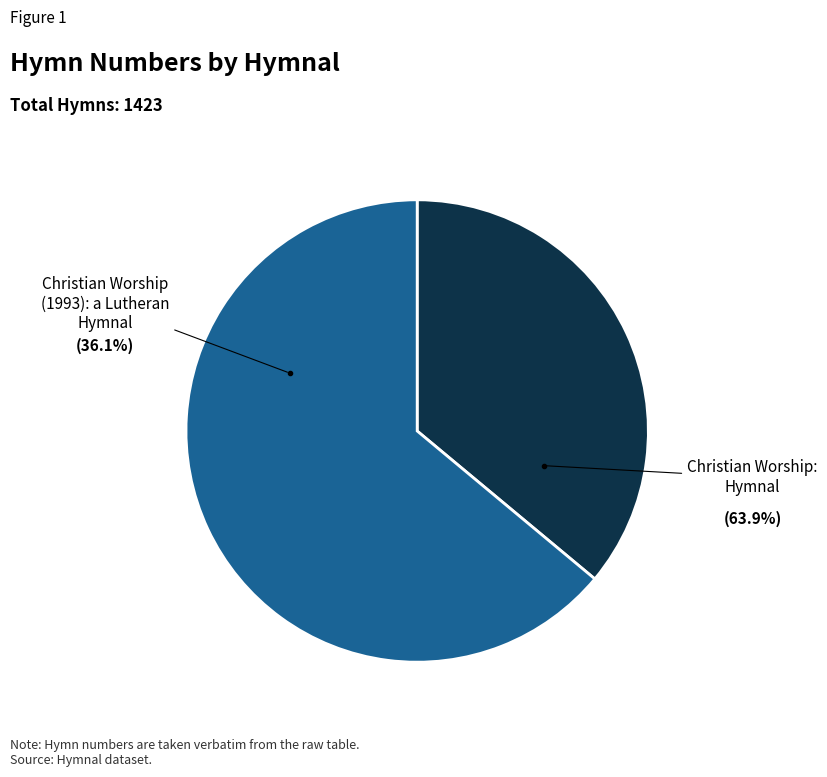

Is there a majority slice in this chart?

Yes